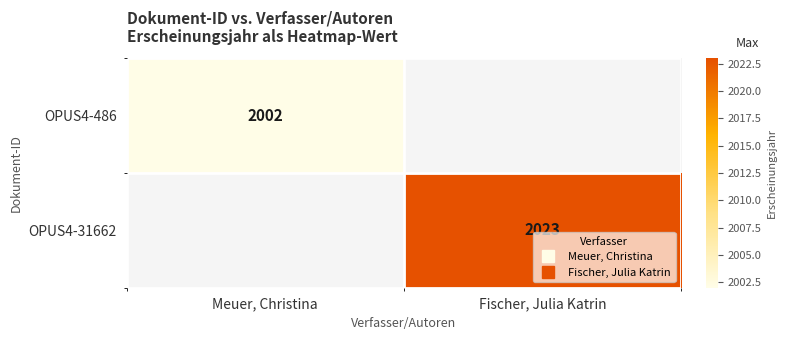

List the series in order of their peak value, highest first.

OPUS4-31662, OPUS4-486